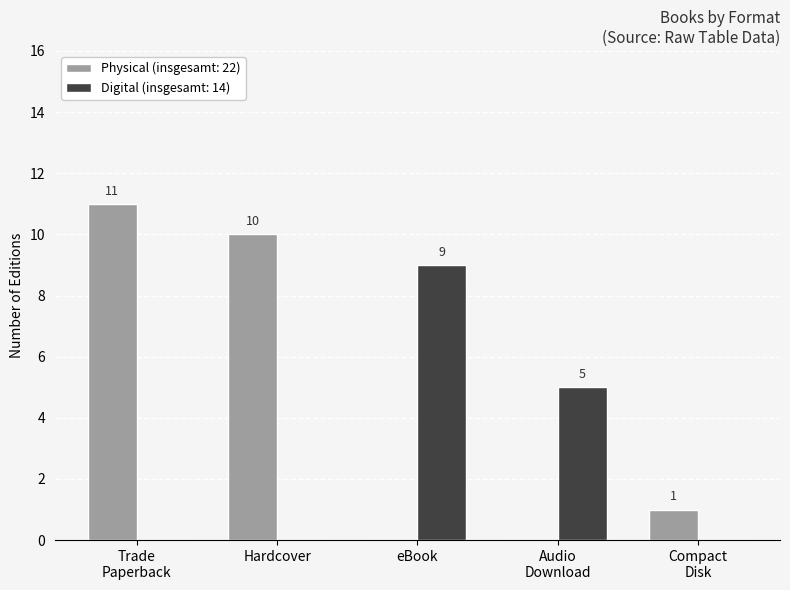

How many distinct data groups are displayed?

2